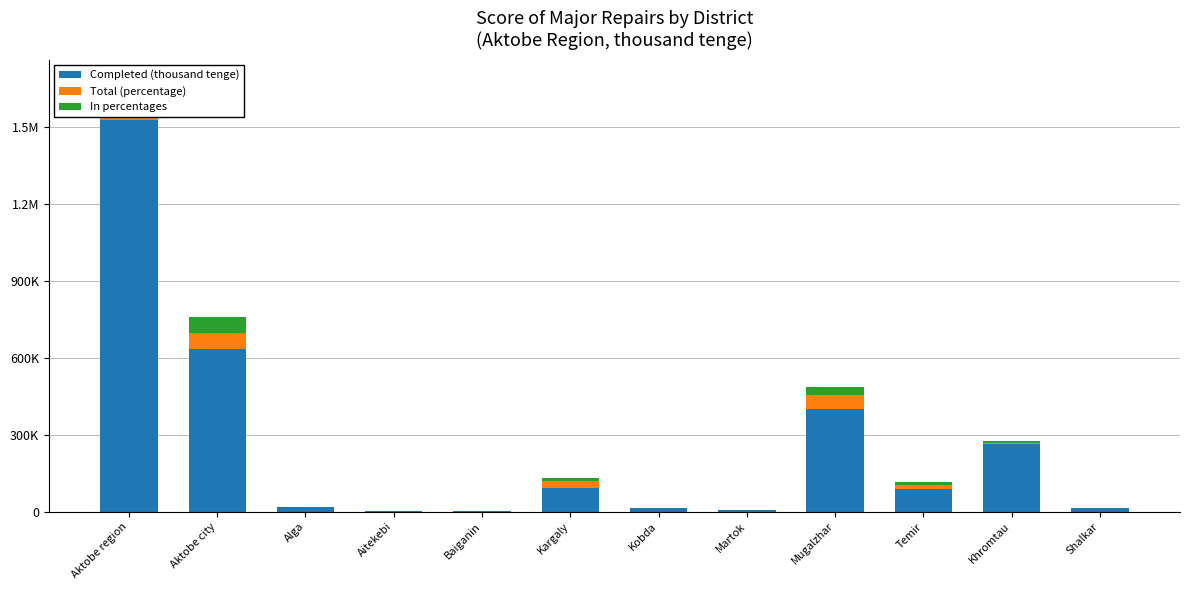

How many positive values does the Total (percentage) series have?

11